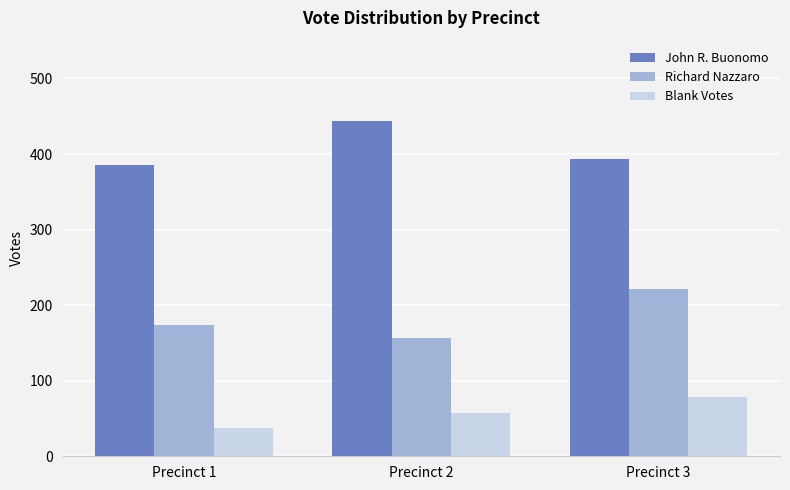

True or false: Blank Votes has a value of 57 at Precinct 2.

True